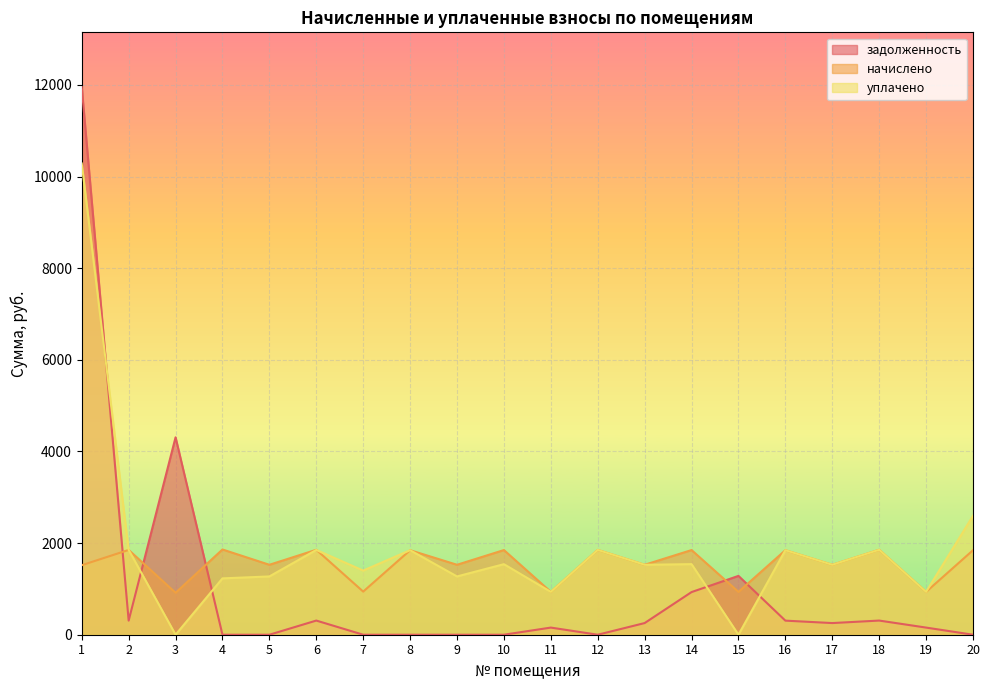

Reading left to right, what are all the values shown in this chart?

задолженность: 1=11951.3	2=308.5	3=4308.0	4=0.0	5=0.0	6=309.0	7=0.0	8=0.0	9=0.0	10=0.0	11=155.8	12=0.0	13=254.4	14=930.6	15=1283.9	16=307.4	17=254.4	18=309.0	19=155.8	20=0.0
начислено: 1=1516.9	2=1850.8	3=915.8	4=1860.3	5=1526.4	6=1853.9	7=941.3	8=1844.4	9=1526.4	10=1847.6	11=934.9	12=1850.8	13=1526.4	14=1847.6	15=934.9	16=1844.4	17=1526.4	18=1853.9	19=934.9	20=1844.4
уплачено: 1=10283.9	2=1850.8	3=0.0	4=1229.7	5=1272.0	6=1849.9	7=1400.0	8=1844.4	9=1272.0	10=1539.7	11=934.9	12=1850.8	13=1526.4	14=1540.4	15=0.0	16=1844.4	17=1526.4	18=1853.9	19=934.9	20=2596.0